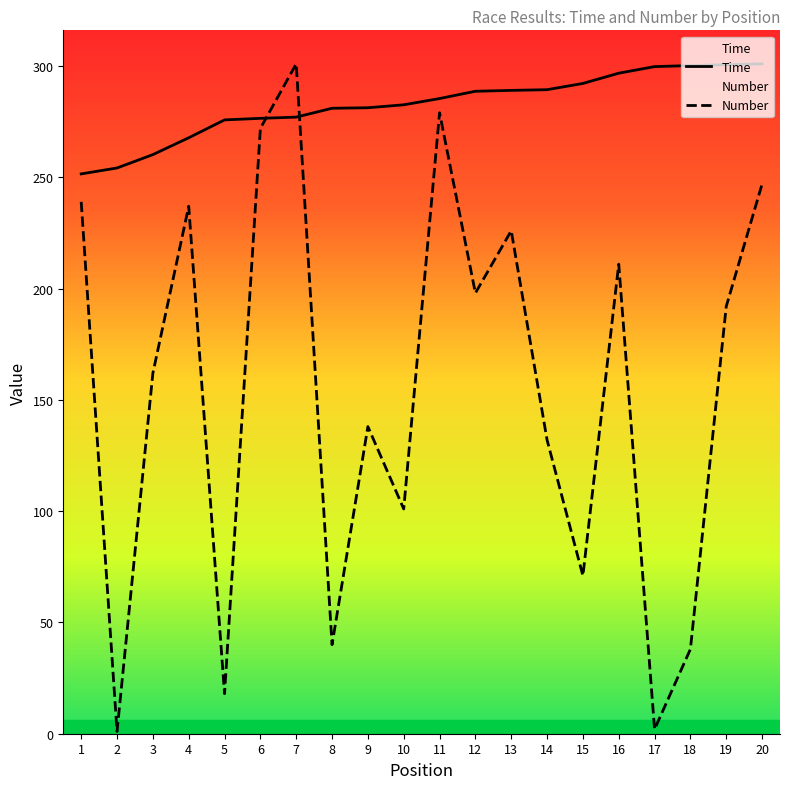

Is the value of Time at 15 greater than the value of Number at 8?

Yes